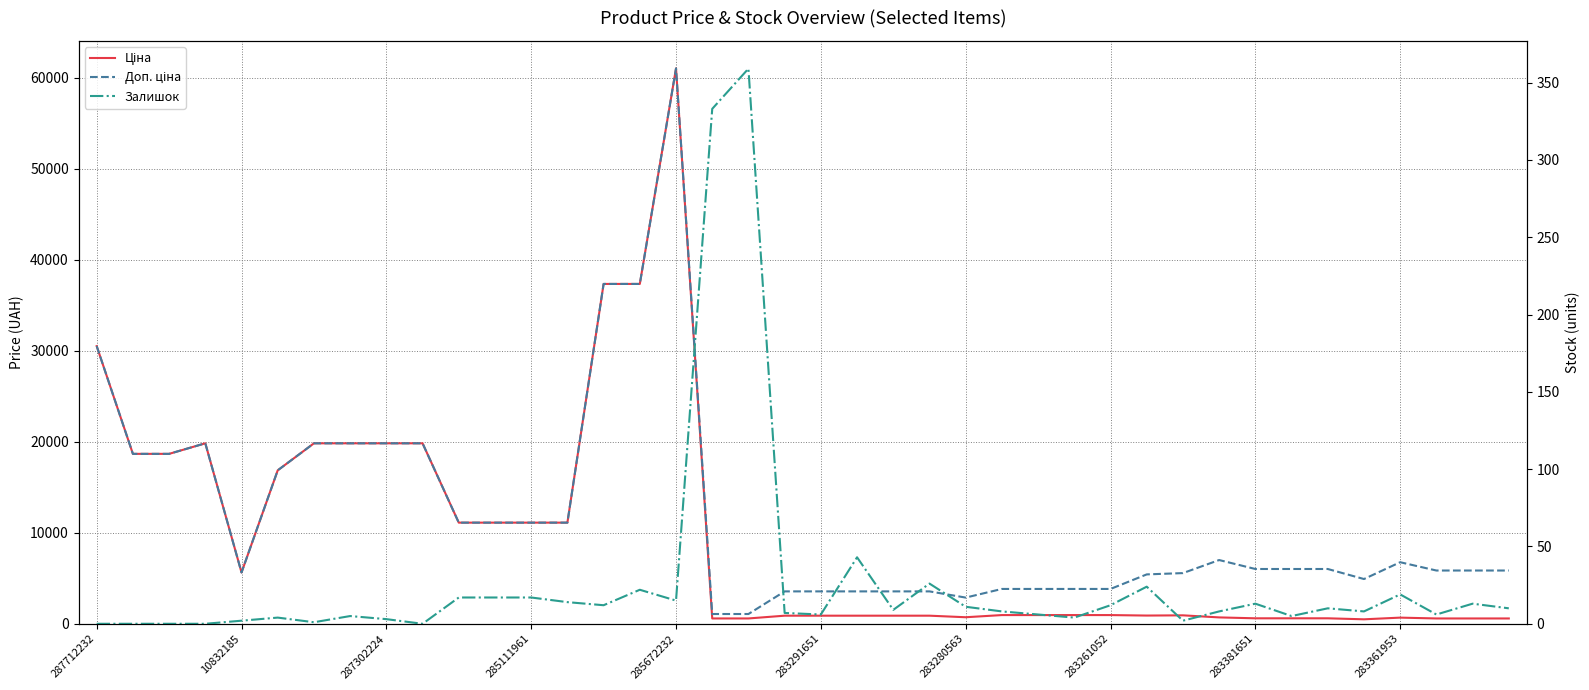

What is the sum of all Залишок values?

1071.0